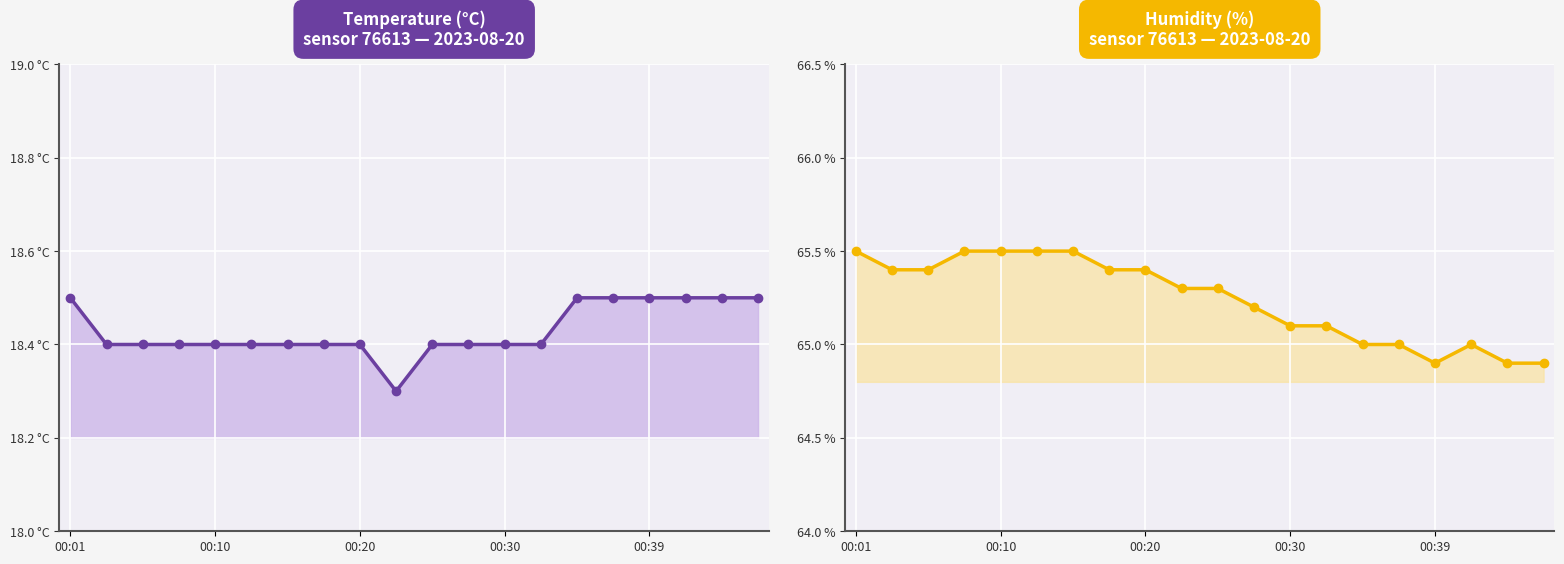

True or false: humidity has a value of 117.3 at 9.

False